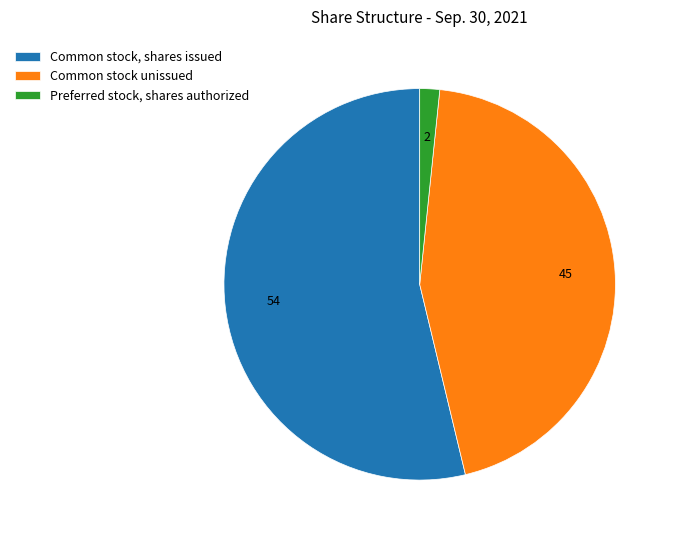

Which slice is the smallest?

Preferred stock, shares authorized